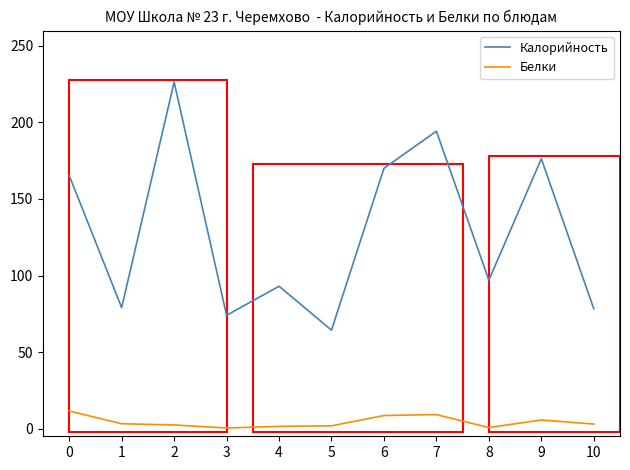

True or false: Калорийность and Белки intersect in this chart.

False